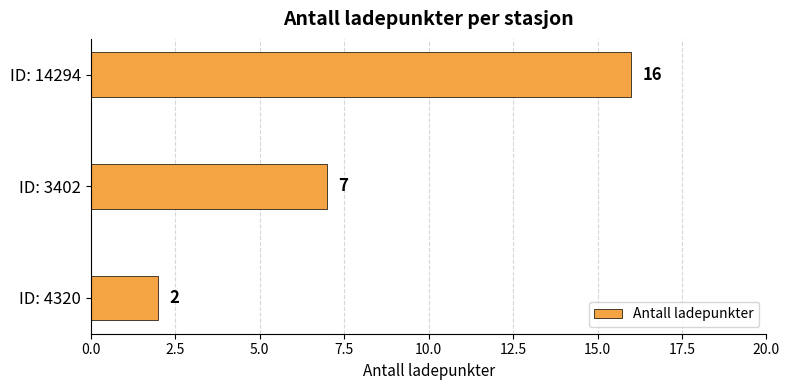

Rank the categories by value from highest to lowest.

ID: 14294, ID: 3402, ID: 4320